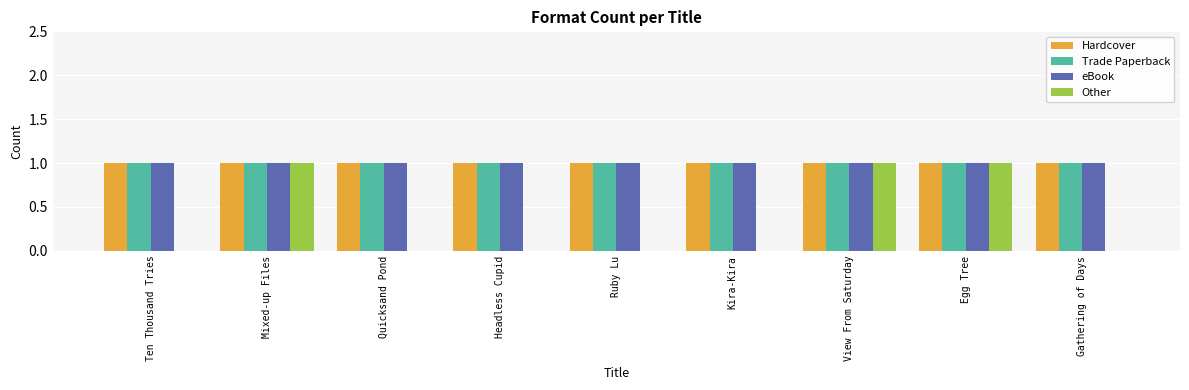

Reading left to right, transcribe all the data shown in this chart.

Hardcover: Ten Thousand Tries=1	Mixed-up Files=1	Quicksand Pond=1	Headless Cupid=1	Ruby Lu=1	Kira-Kira=1	View From Saturday=1	Egg Tree=1	Gathering of Days=1
Trade Paperback: Ten Thousand Tries=1	Mixed-up Files=1	Quicksand Pond=1	Headless Cupid=1	Ruby Lu=1	Kira-Kira=1	View From Saturday=1	Egg Tree=1	Gathering of Days=1
eBook: Ten Thousand Tries=1	Mixed-up Files=1	Quicksand Pond=1	Headless Cupid=1	Ruby Lu=1	Kira-Kira=1	View From Saturday=1	Egg Tree=1	Gathering of Days=1
Other: Ten Thousand Tries=0	Mixed-up Files=1	Quicksand Pond=0	Headless Cupid=0	Ruby Lu=0	Kira-Kira=0	View From Saturday=1	Egg Tree=1	Gathering of Days=0